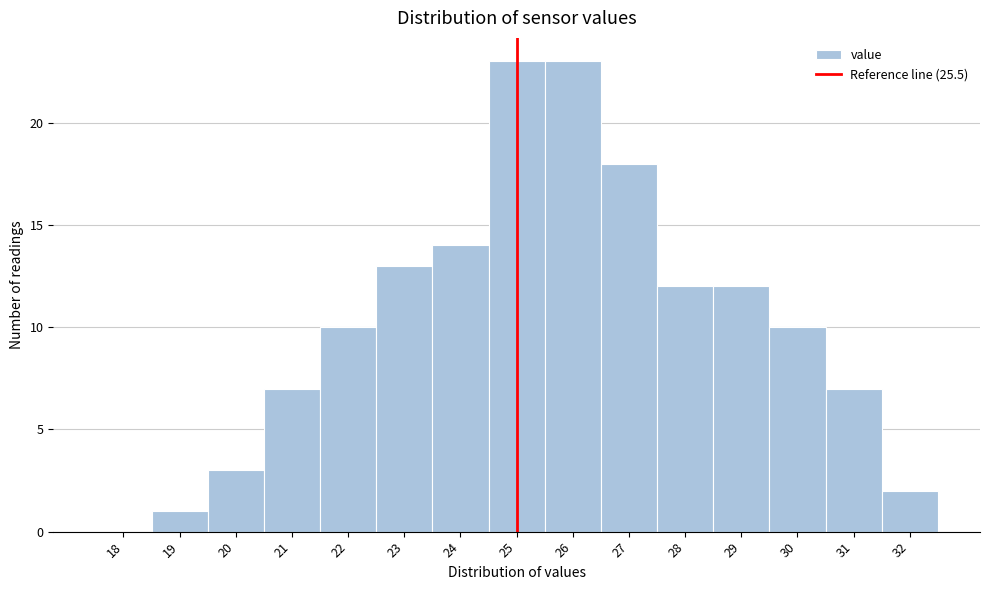

Reading left to right, transcribe all the data shown in this chart.

18=0	19=1	20=3	21=7	22=10	23=13	24=14	25=23	26=23	27=18	28=12	29=12	30=10	31=7	32=2